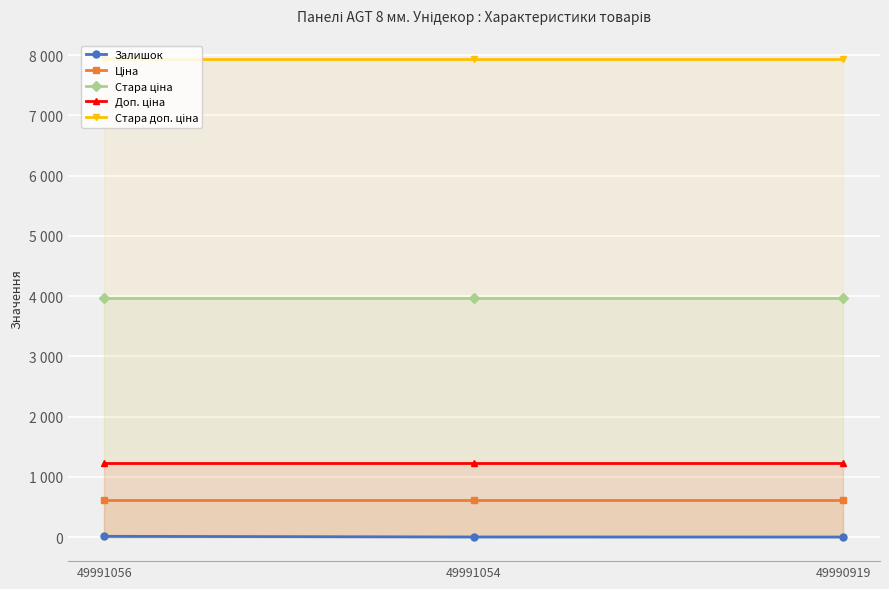

How many lines are shown in the chart?

5